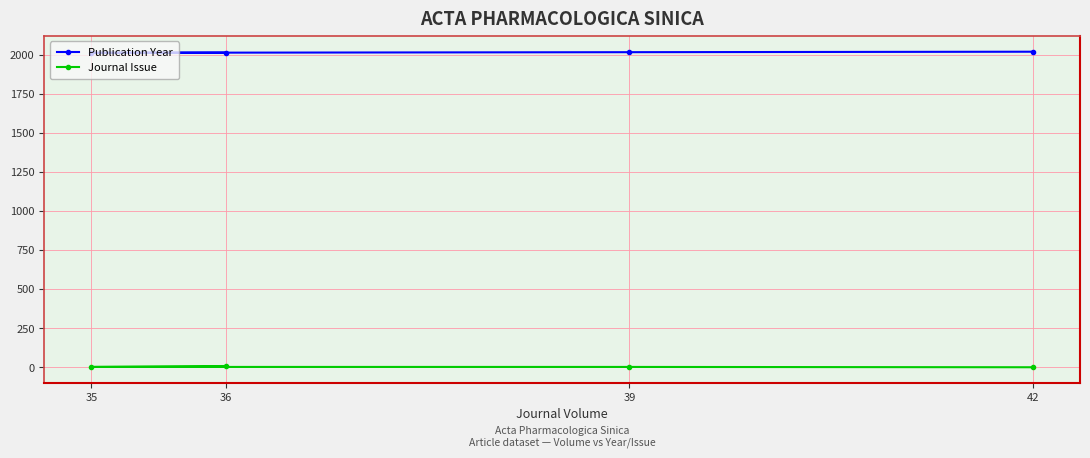

True or false: Publication Year has a value of 2021 at 42.

True